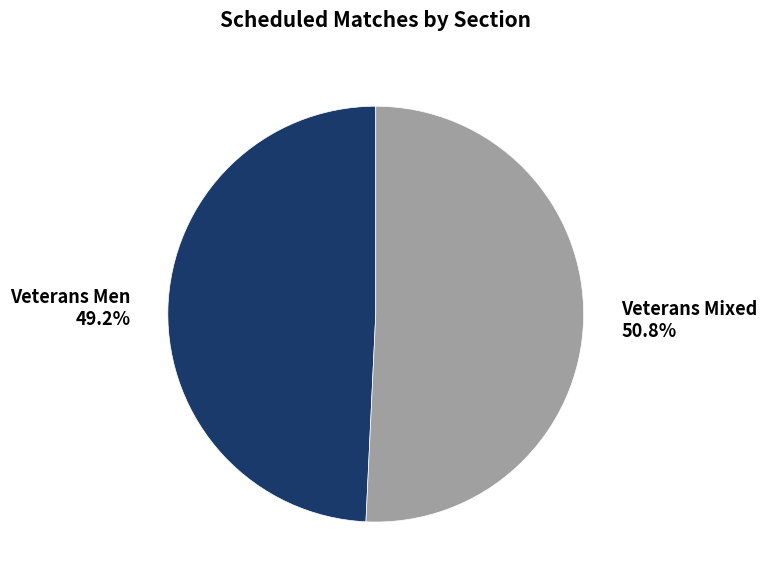

Which slice is the smallest?

Veterans Men